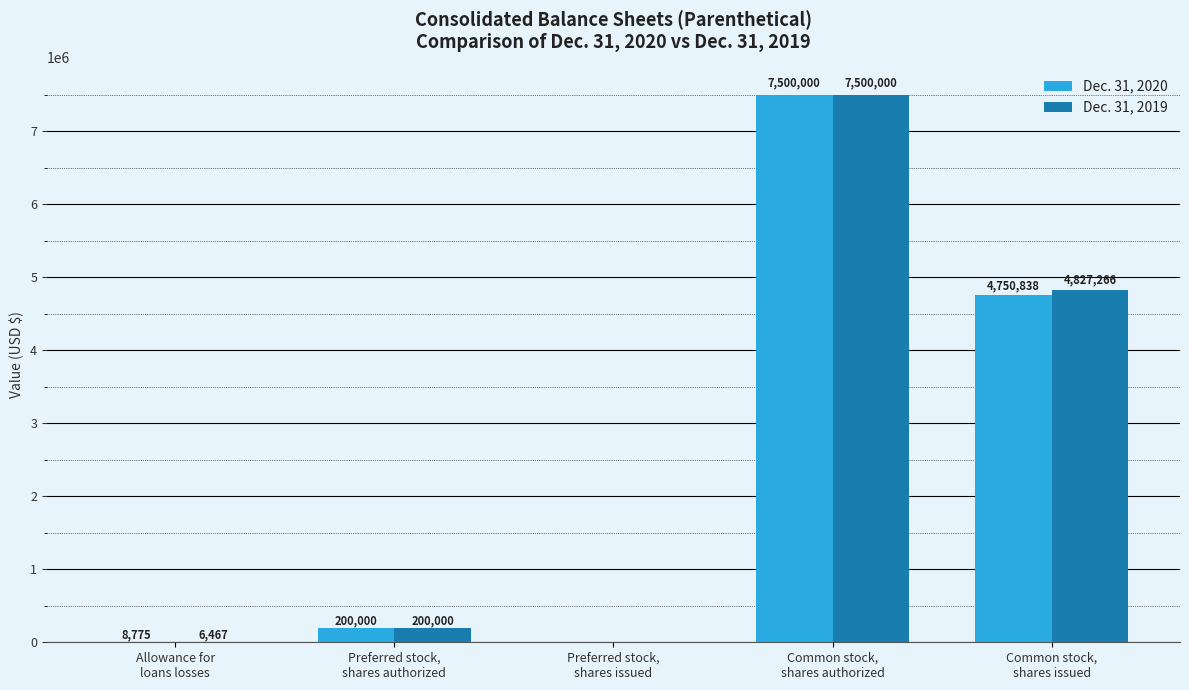

What is the highest value of the Dec. 31, 2020 series?

7500000